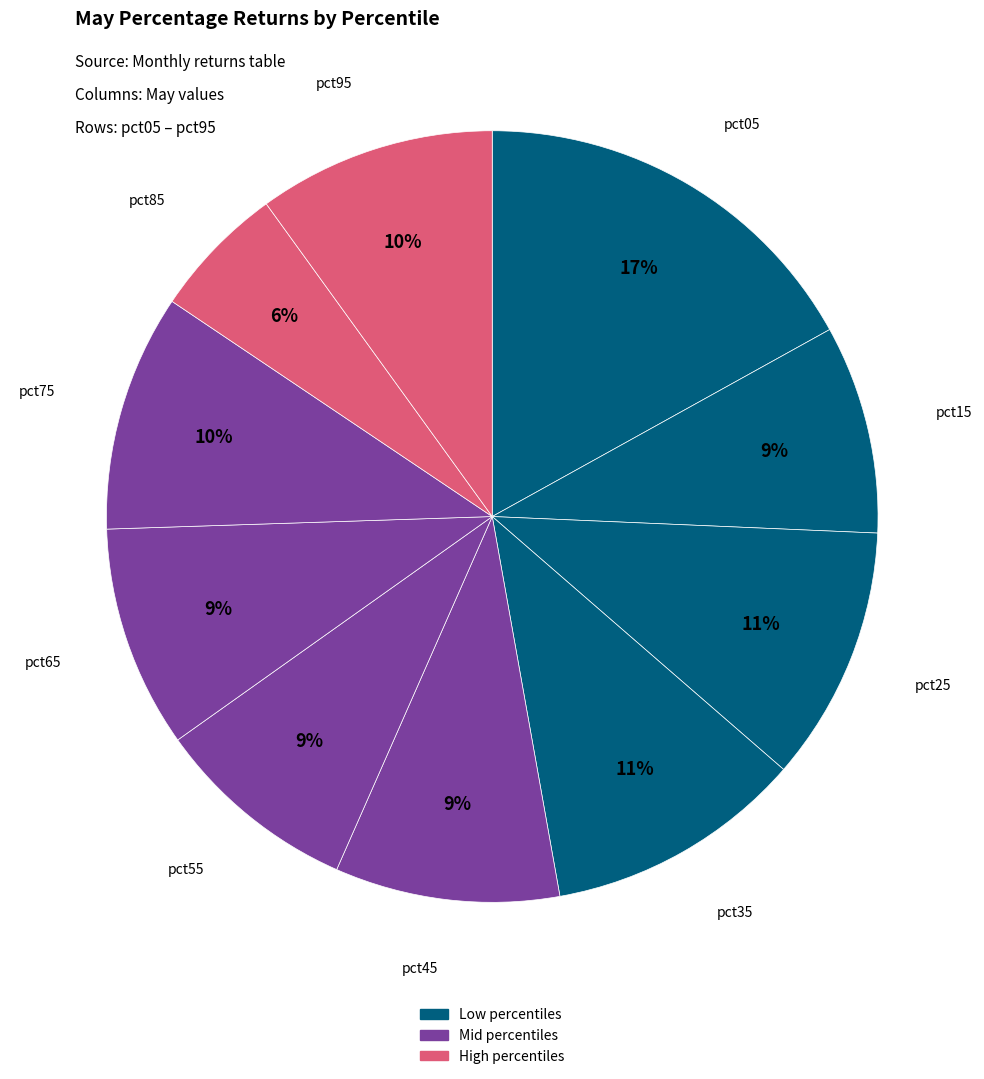

Count the number of slices in the pie.

10